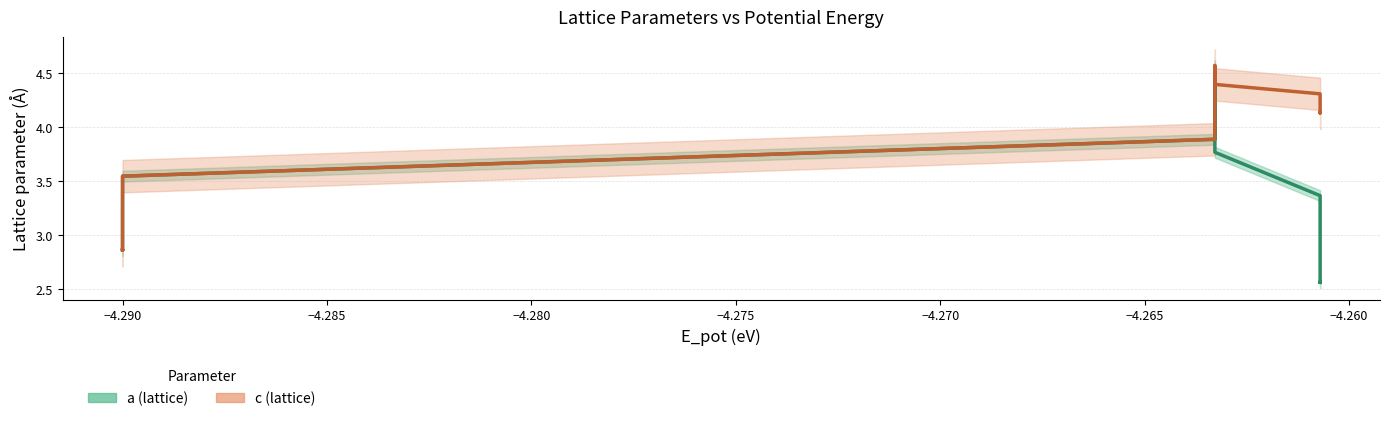

At which category does a reach its first local valley?

1